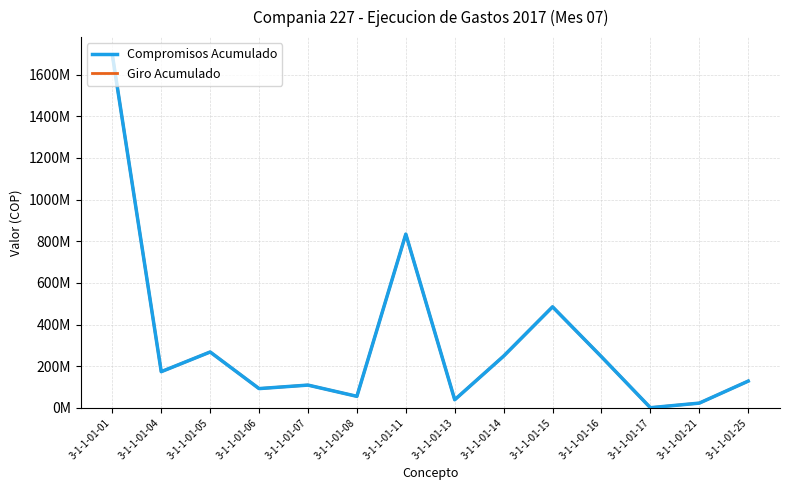

What is the value of the Compromisos Acumulado point at the 10th from the left?

485070810